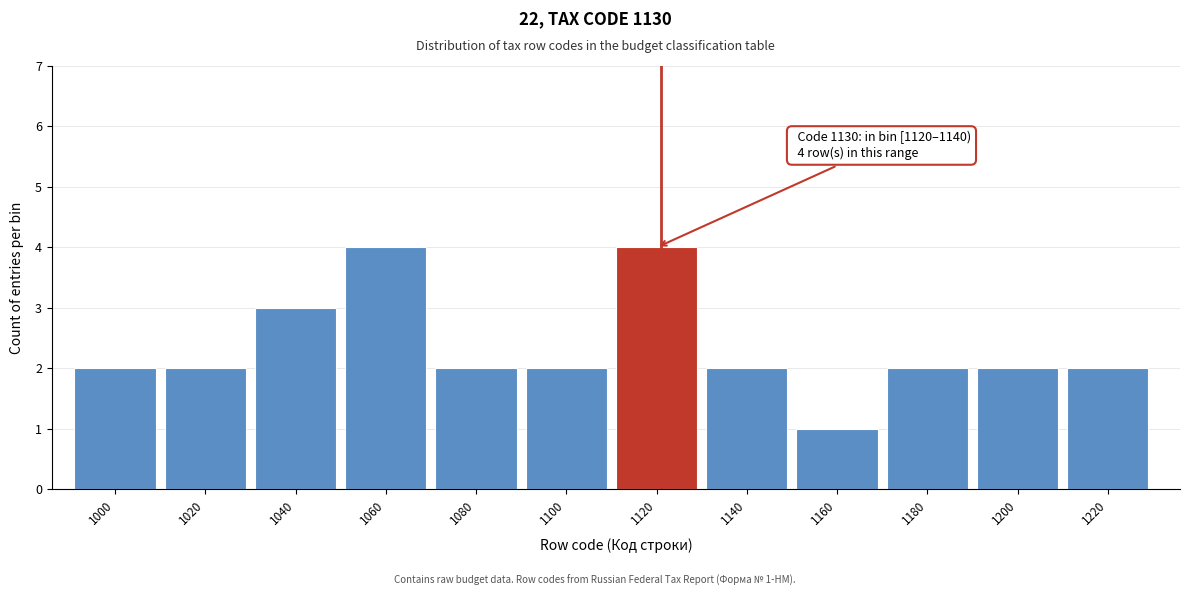

Reading right to left, transcribe all the data shown in this chart.

2	2	2	1	2	4	2	2	4	3	2	2